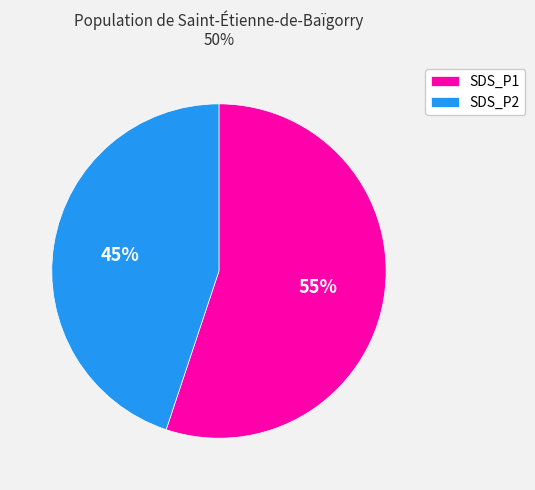

What percentage is the SDS_P1 slice, to the nearest percent?

55%